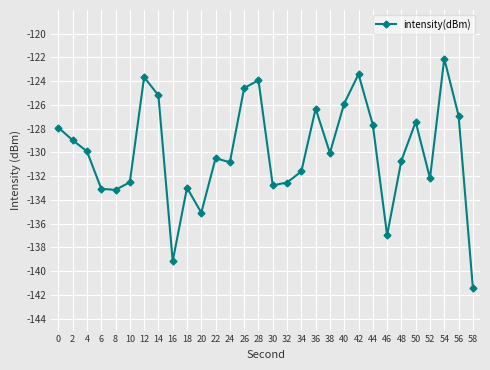

True or false: there are more than 0 points higher than both neighbors.

True